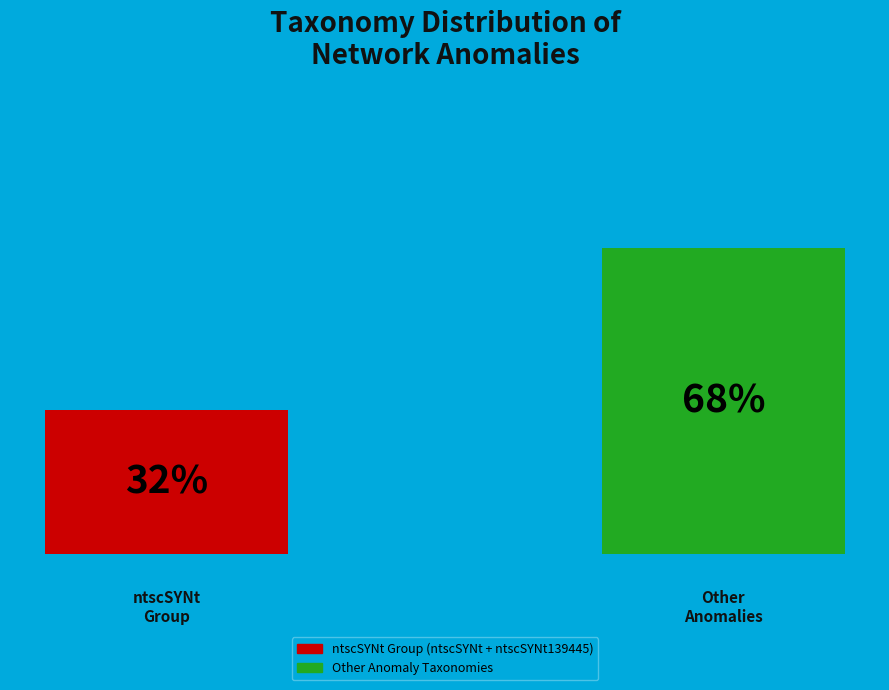

Does the chart contain any negative values?

No